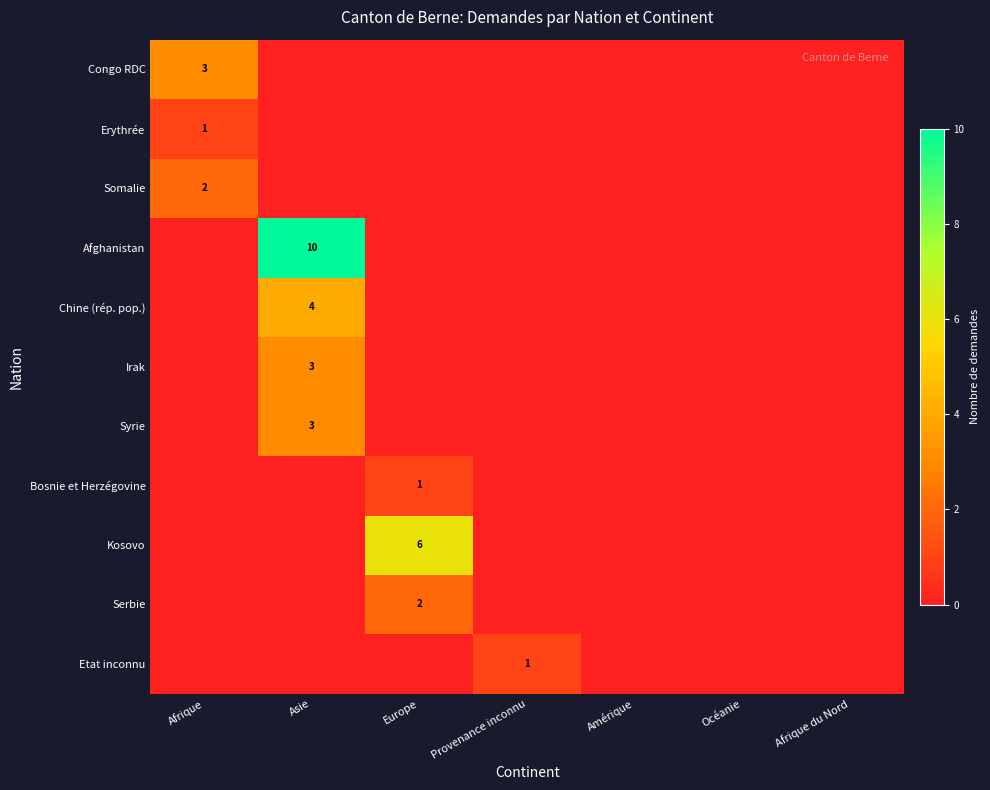

The Kosovo series shows 2 at Europe. True or false?

False